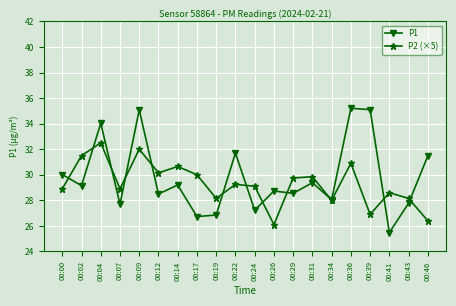

At which category does P1 reach its first local peak?

00:04